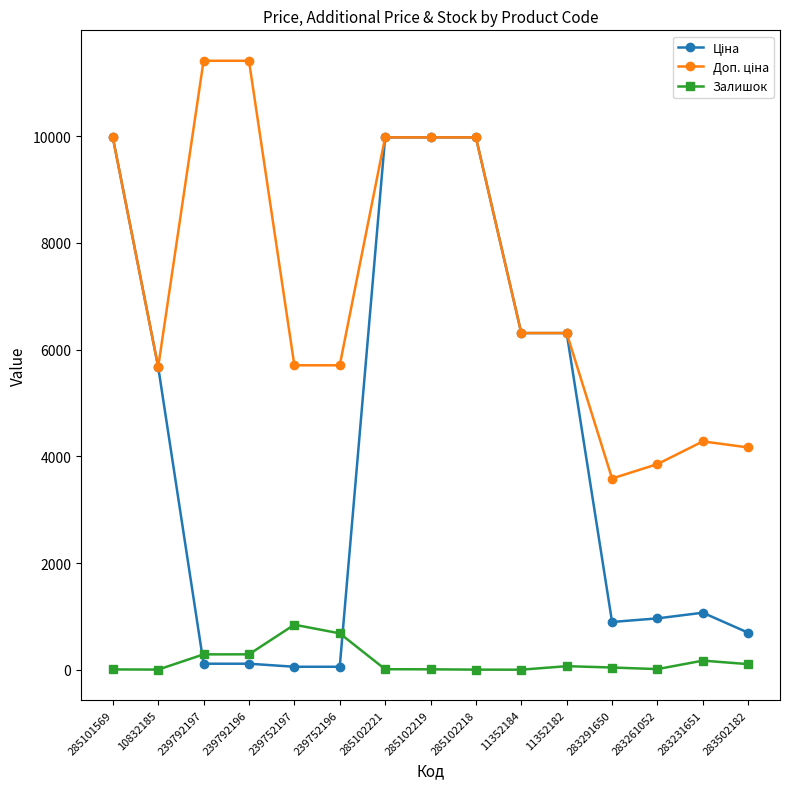

What position from the right is 285102221?

9